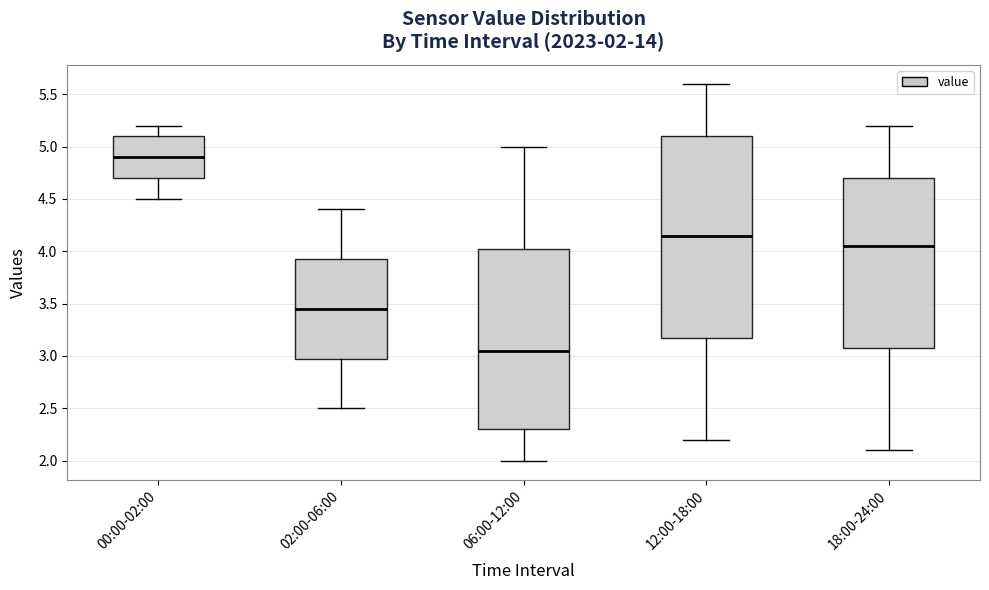

Which box has the lowest median line?

06:00-12:00